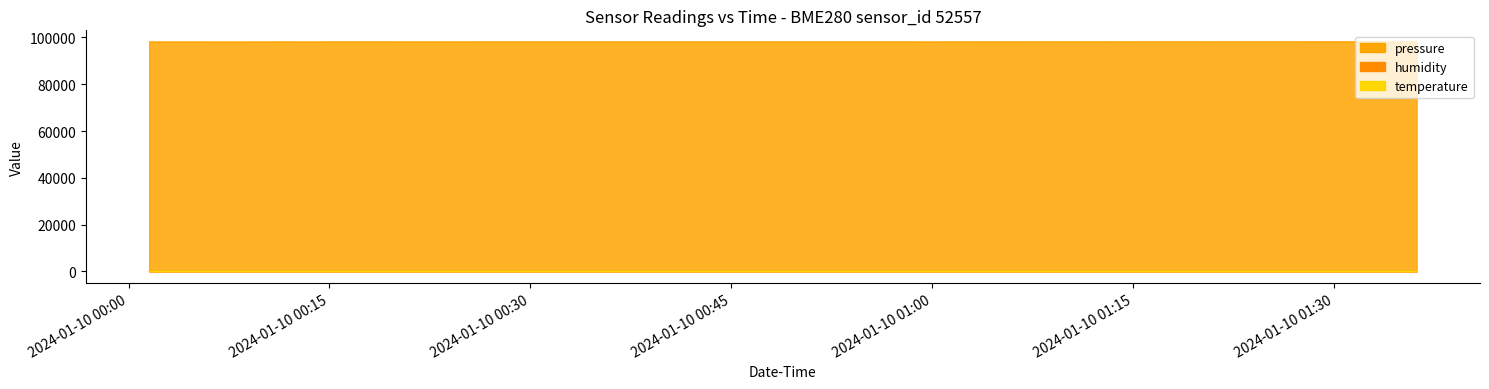

At which label does pressure reach its minimum?

2024-01-10 00:45